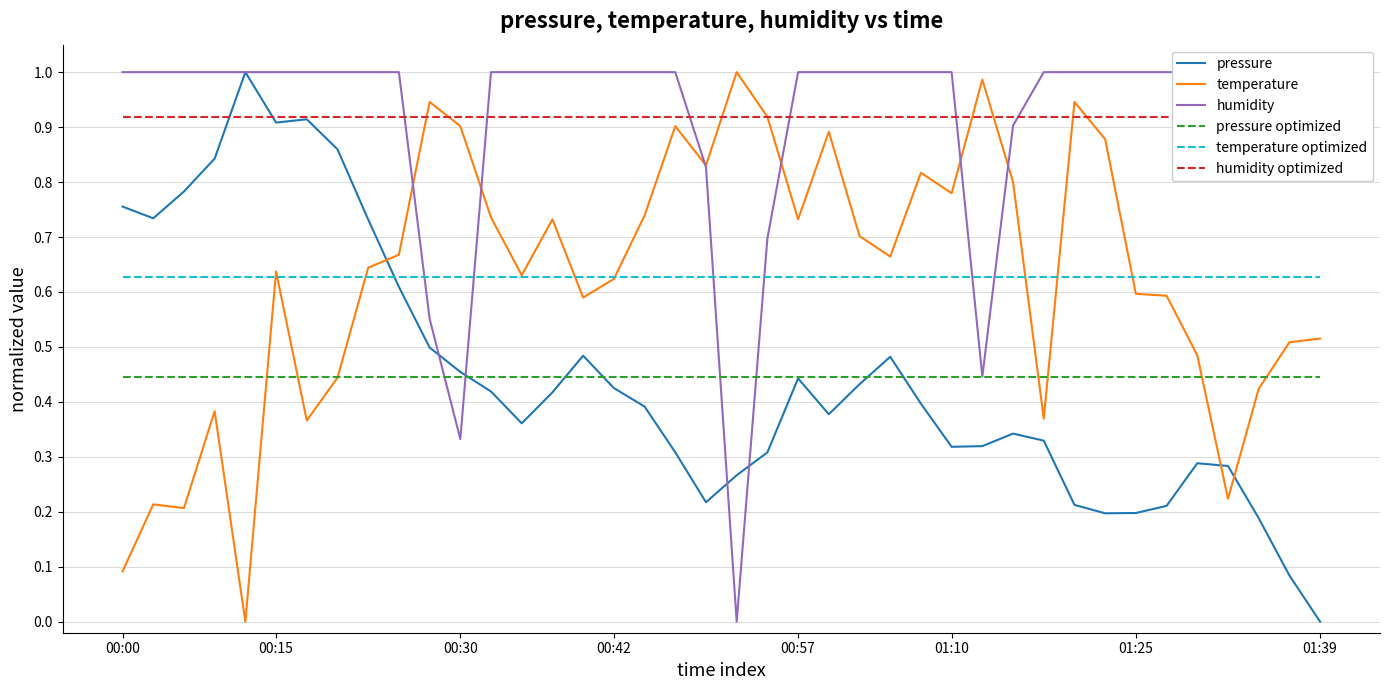

Reading left to right, list all the values displayed in this chart.

pressure: 0.8	0.7	0.8	0.8	1.0	0.9	0.9	0.9	0.7	0.6	0.5	0.5	0.4	0.4	0.4	0.5	0.4	0.4	0.3	0.2	0.3	0.3	0.4	0.4	0.4	0.5	0.4	0.3	0.3	0.3	0.3	0.2	0.2	0.2	0.2	0.3	0.3	0.2	0.1	0.0
temperature: 0.1	0.2	0.2	0.4	0.0	0.6	0.4	0.4	0.6	0.7	0.9	0.9	0.7	0.6	0.7	0.6	0.6	0.7	0.9	0.8	1.0	0.9	0.7	0.9	0.7	0.7	0.8	0.8	1.0	0.8	0.4	0.9	0.9	0.6	0.6	0.5	0.2	0.4	0.5	0.5
humidity: 1.0	1.0	1.0	1.0	1.0	1.0	1.0	1.0	1.0	1.0	0.6	0.3	1.0	1.0	1.0	1.0	1.0	1.0	1.0	0.8	0.0	0.7	1.0	1.0	1.0	1.0	1.0	1.0	0.4	0.9	1.0	1.0	1.0	1.0	1.0	1.0	1.0	1.0	1.0	1.0
pressure optimized: 0.4	0.4	0.4	0.4	0.4	0.4	0.4	0.4	0.4	0.4	0.4	0.4	0.4	0.4	0.4	0.4	0.4	0.4	0.4	0.4	0.4	0.4	0.4	0.4	0.4	0.4	0.4	0.4	0.4	0.4	0.4	0.4	0.4	0.4	0.4	0.4	0.4	0.4	0.4	0.4
temperature optimized: 0.6	0.6	0.6	0.6	0.6	0.6	0.6	0.6	0.6	0.6	0.6	0.6	0.6	0.6	0.6	0.6	0.6	0.6	0.6	0.6	0.6	0.6	0.6	0.6	0.6	0.6	0.6	0.6	0.6	0.6	0.6	0.6	0.6	0.6	0.6	0.6	0.6	0.6	0.6	0.6
humidity optimized: 0.9	0.9	0.9	0.9	0.9	0.9	0.9	0.9	0.9	0.9	0.9	0.9	0.9	0.9	0.9	0.9	0.9	0.9	0.9	0.9	0.9	0.9	0.9	0.9	0.9	0.9	0.9	0.9	0.9	0.9	0.9	0.9	0.9	0.9	0.9	0.9	0.9	0.9	0.9	0.9